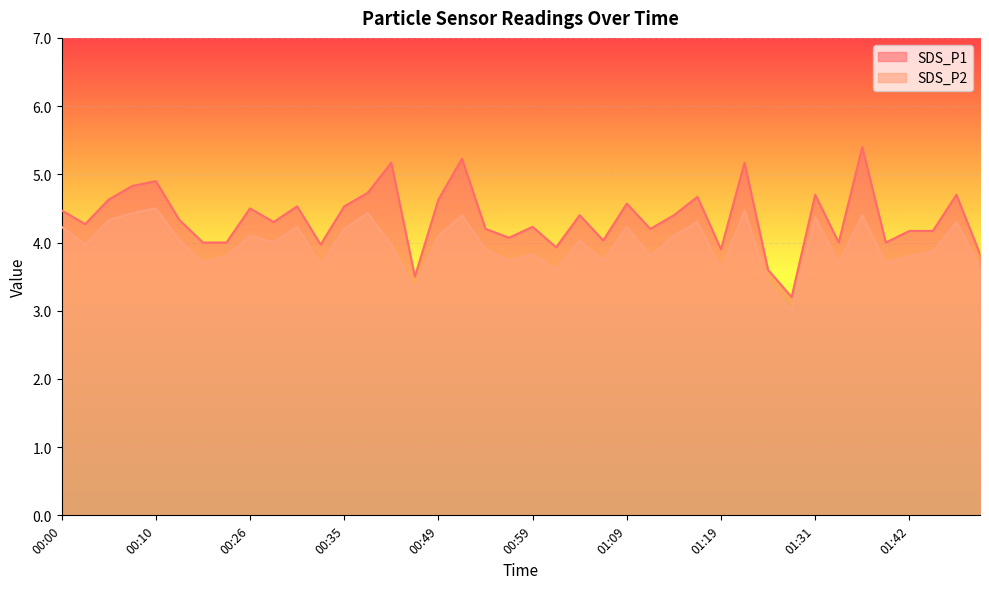

How many data points in SDS_P1 are above 4?

29